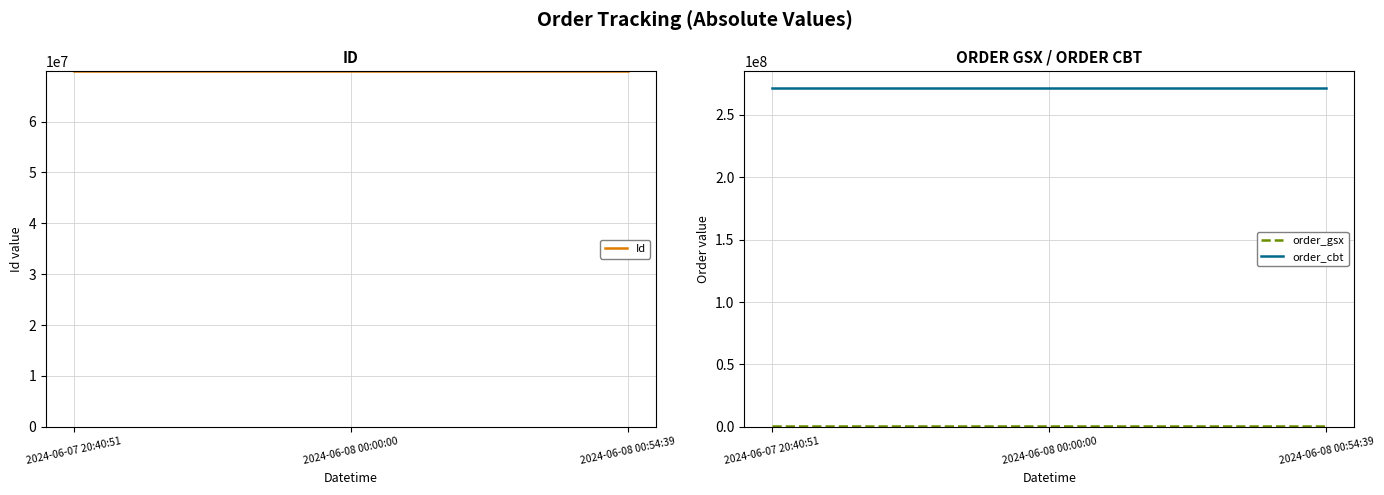

Rank the categories by order_gsx value from lowest to highest.

2024-06-07 20:40:51, 2024-06-08 00:00:00, 2024-06-08 00:54:39